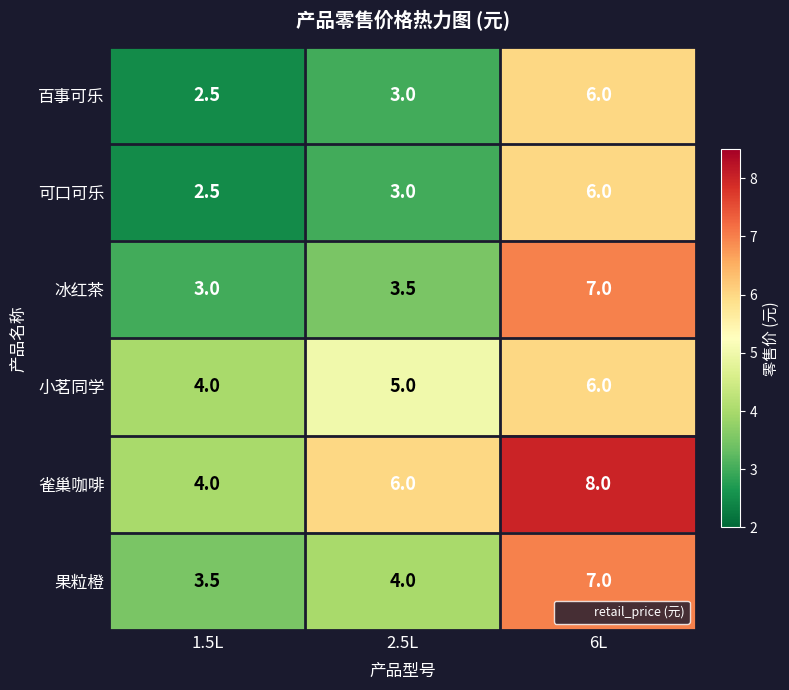

The value of 冰红茶 at 1.5L is 1.8. True or false?

False